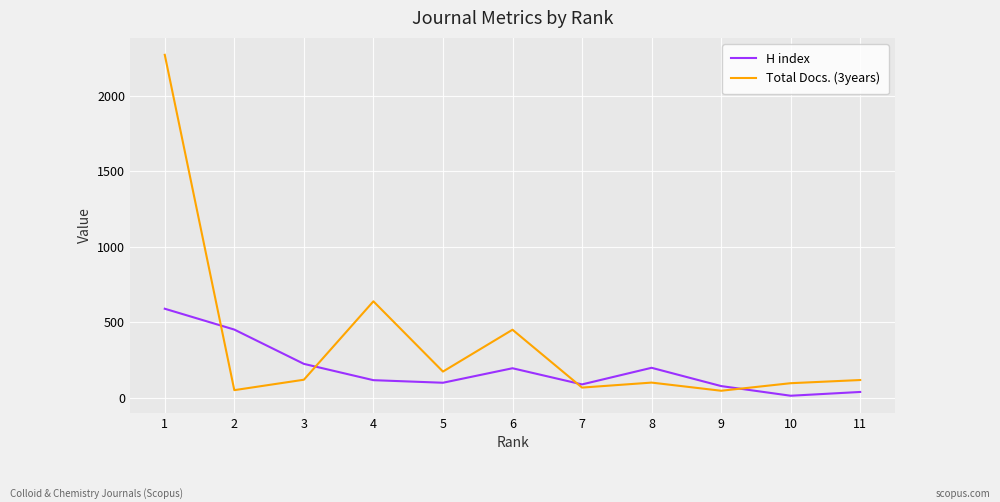

At which label is Total Docs. (3years) closest to 1158?

4